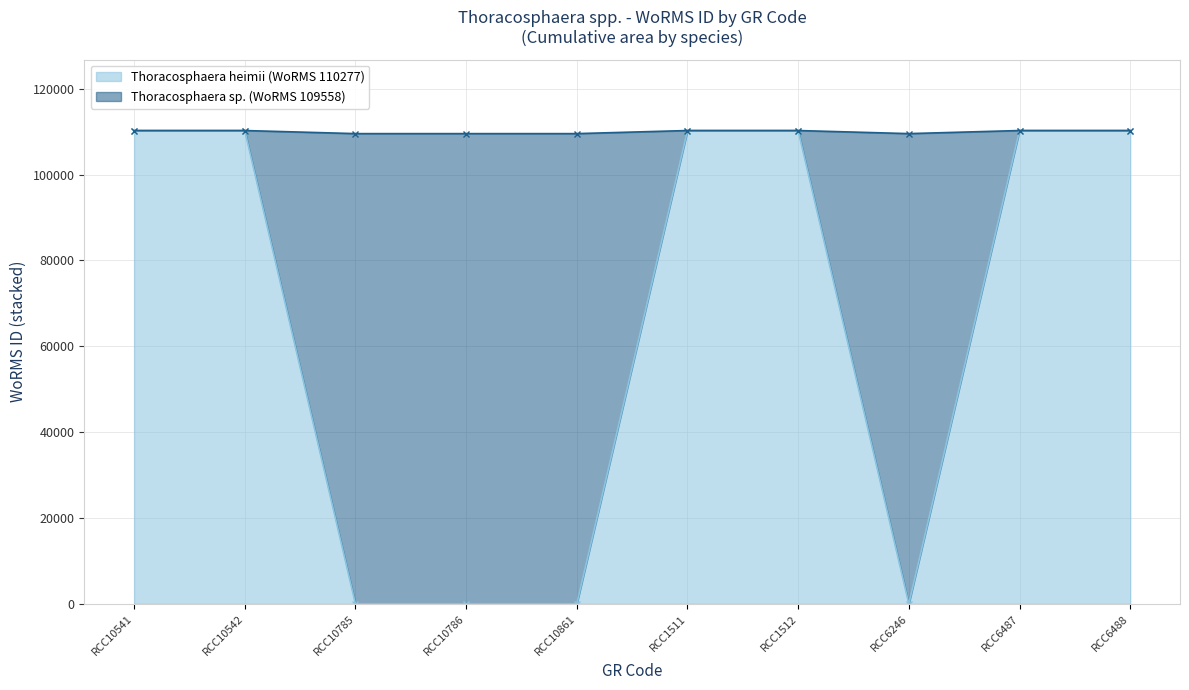

At which category does the chart reach its peak across all series?

RCC10541